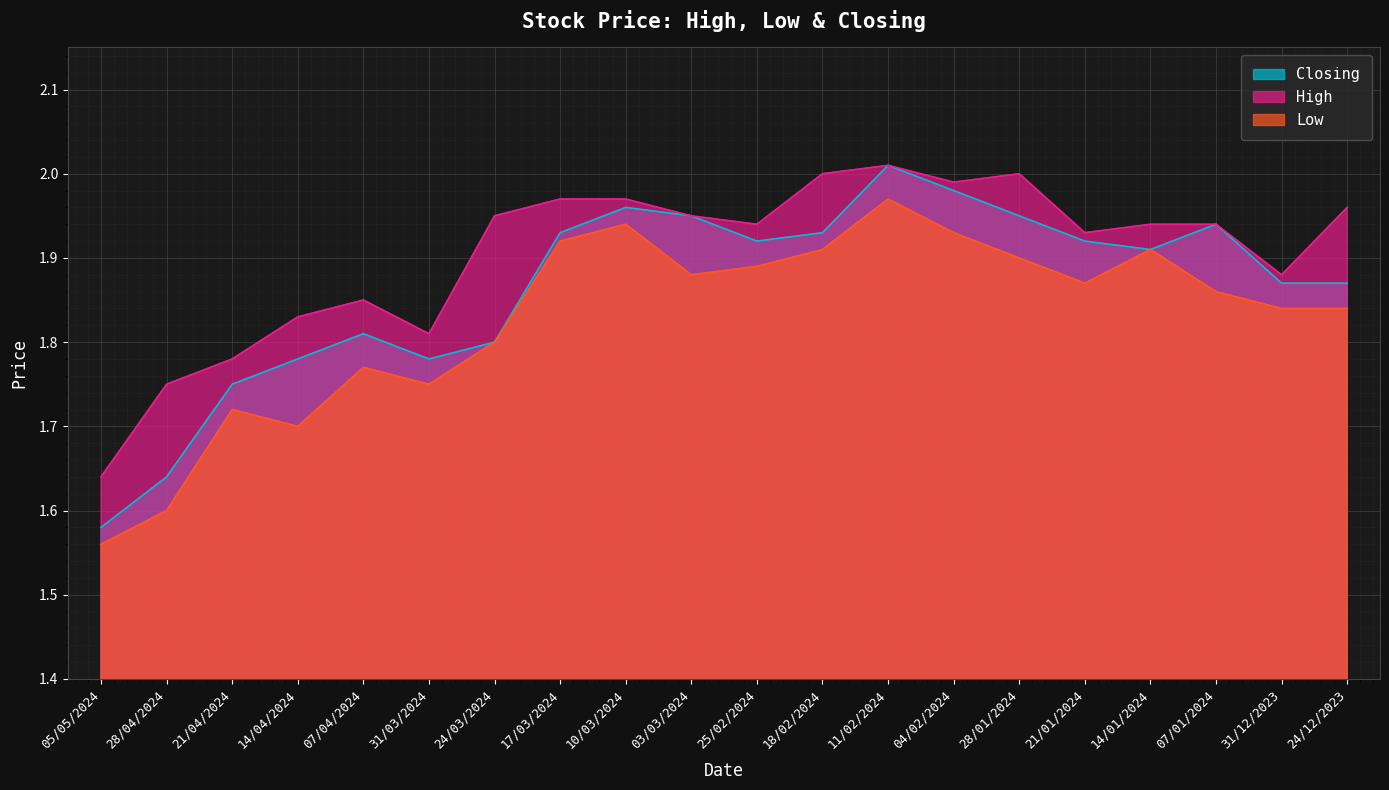

What is the average value of the Low series?

1.8